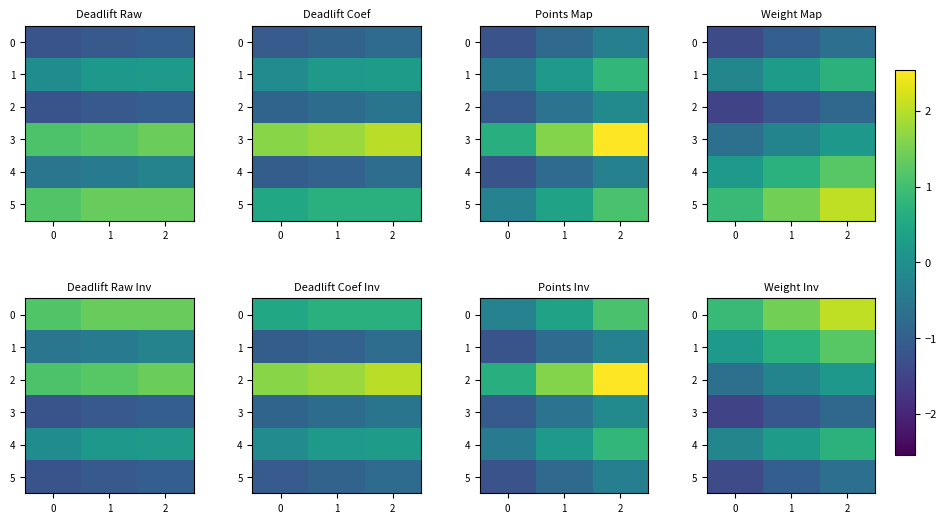

What is the difference between the maximum and second lowest values in the 0 series?

0.6